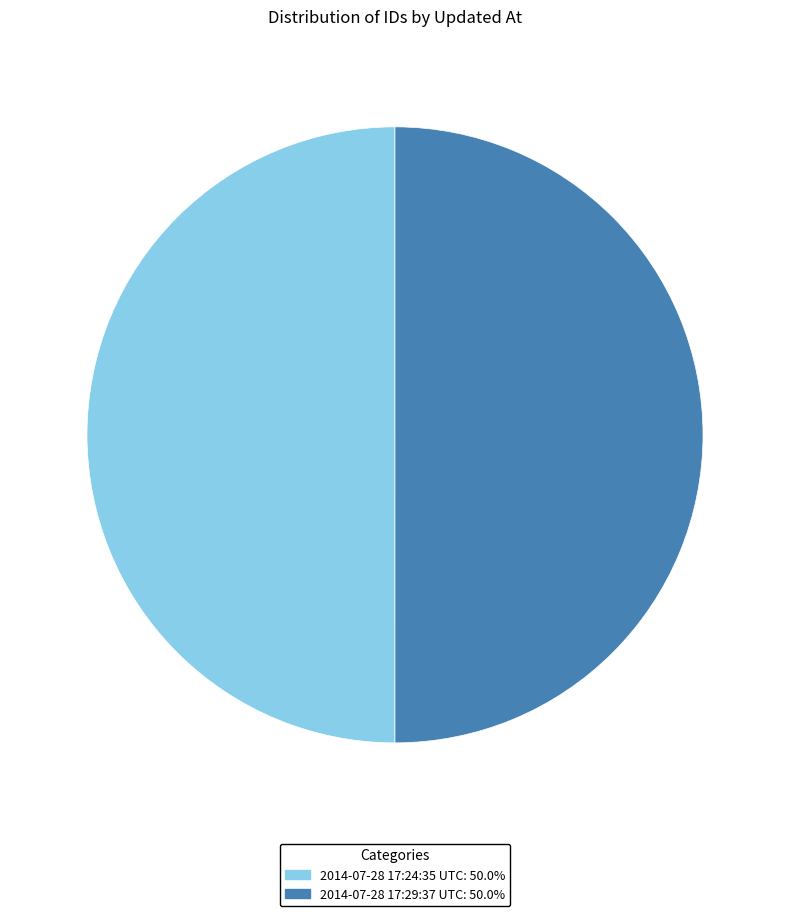

Do 2014-07-28 17:29:37 UTC and 2014-07-28 17:24:35 UTC together represent more than half of the pie?

Yes